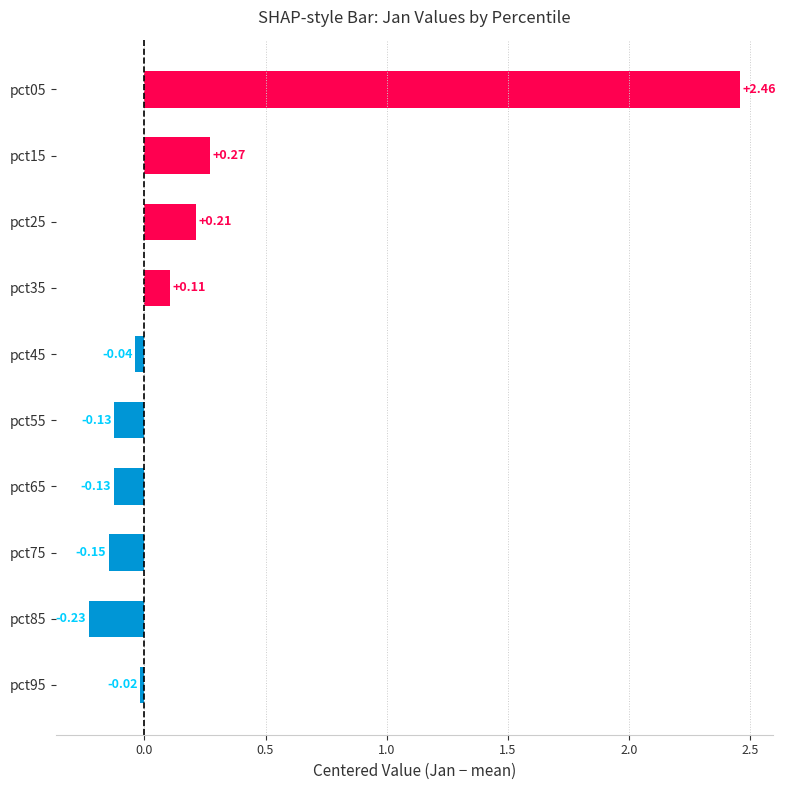

What is the sum of all values?

2.4